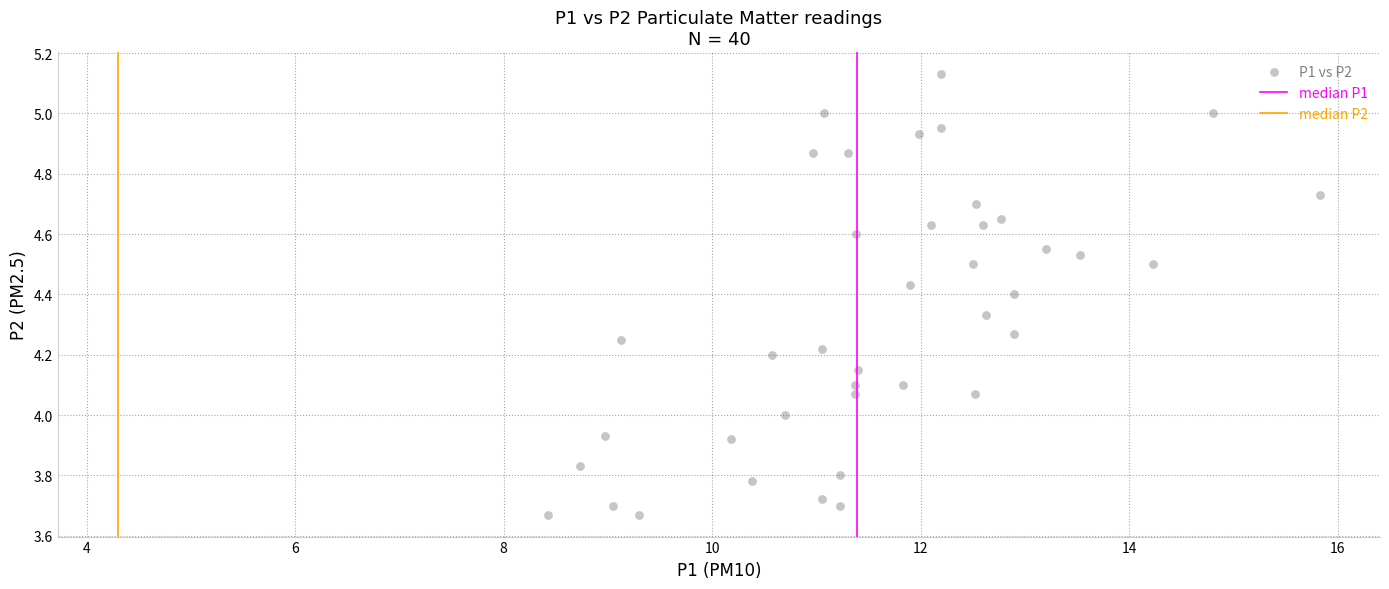

What is the range of Y values (max minus min)?

1.5